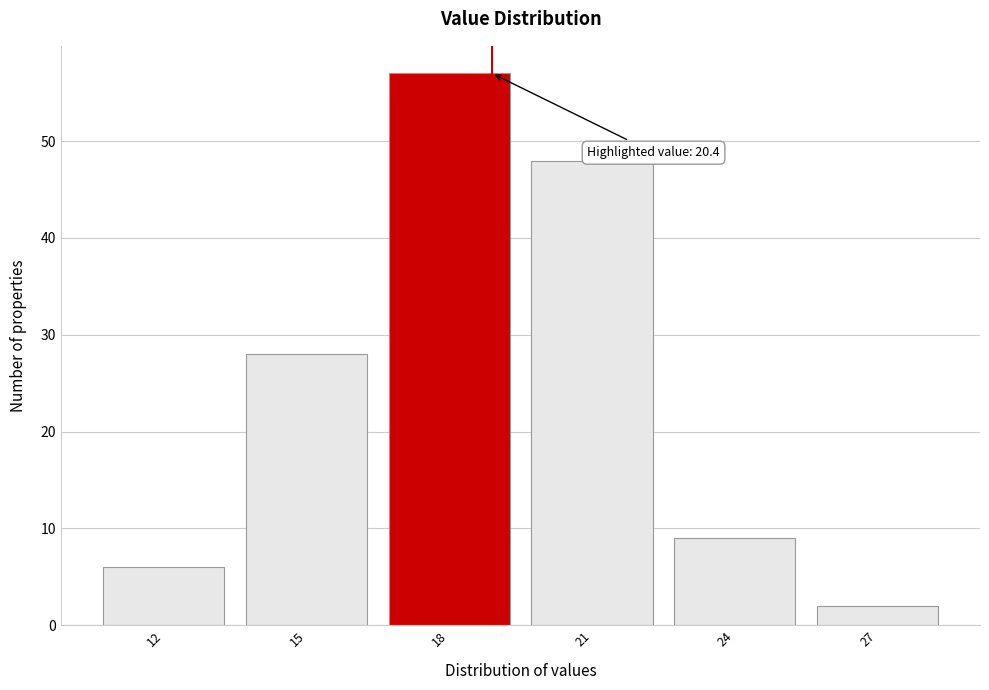

Reading left to right, what are all the values shown in this chart?

6	28	57	48	9	2